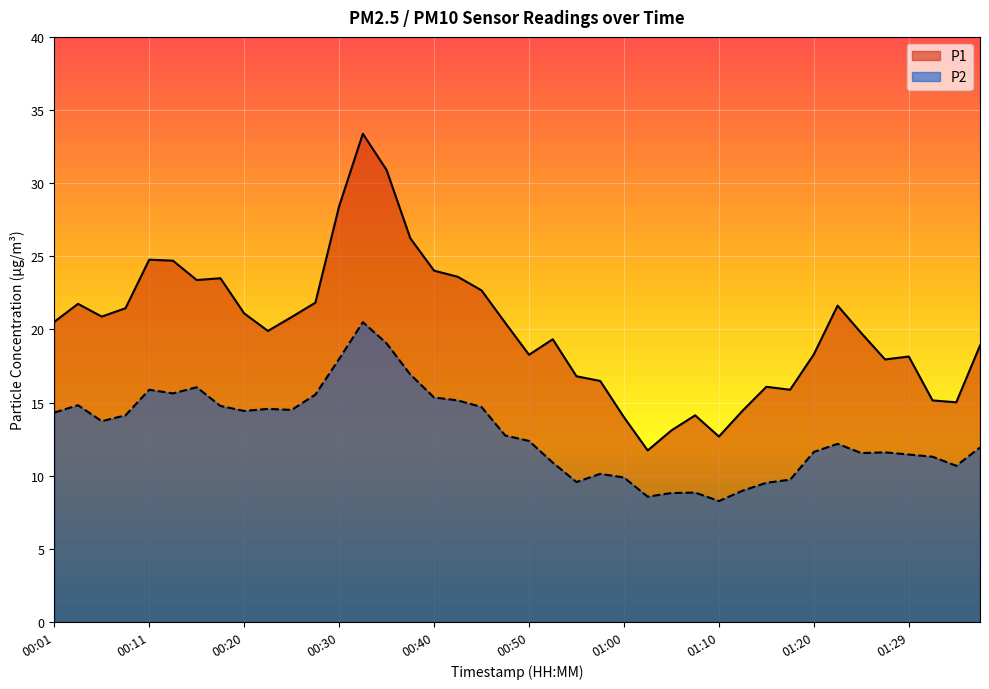

At which category does P1 reach its first local valley?

00:06